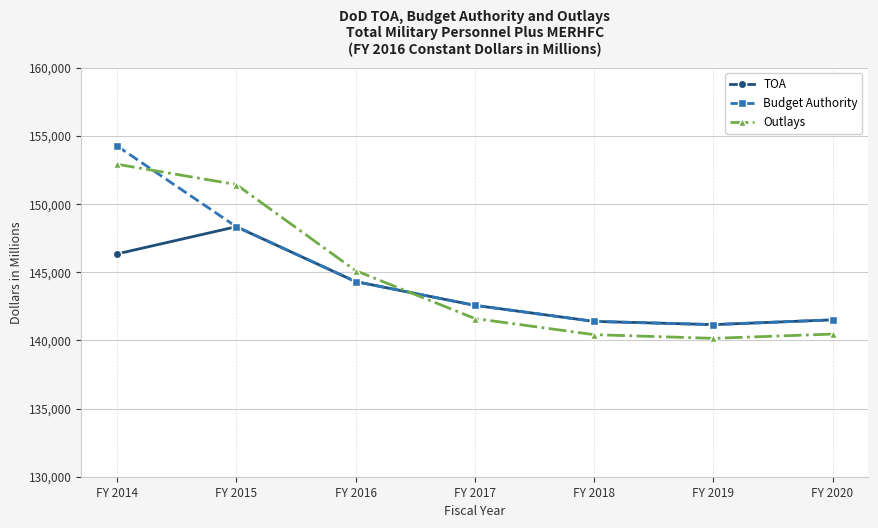

Count the number of data series in this chart.

3